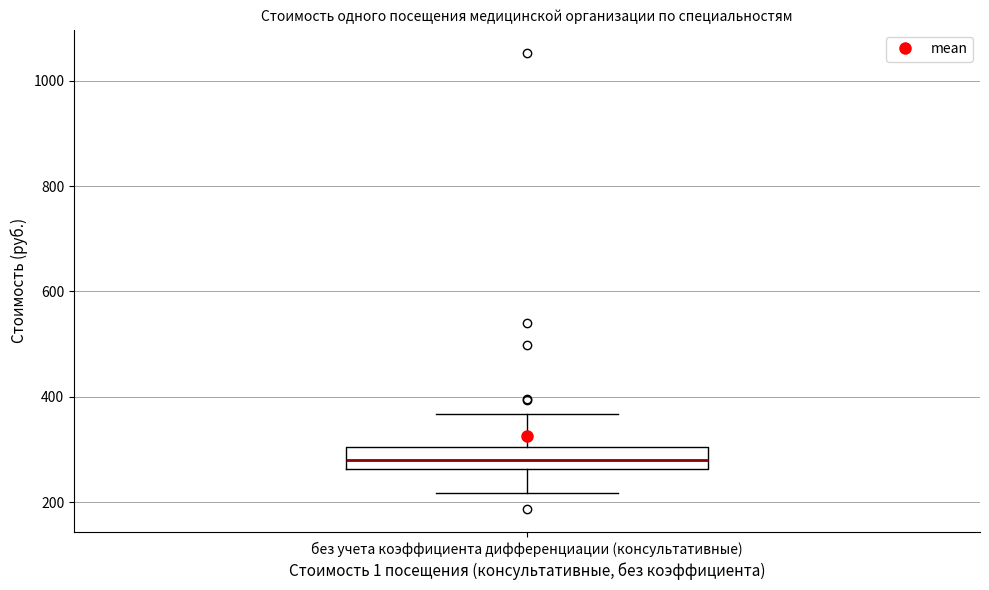

Where is the lower edge of the box for без учета коэффициента дифференциации (консультативные) on the y-axis? The values are not printed on the chart, so give them approximately, as read against the axis.

260